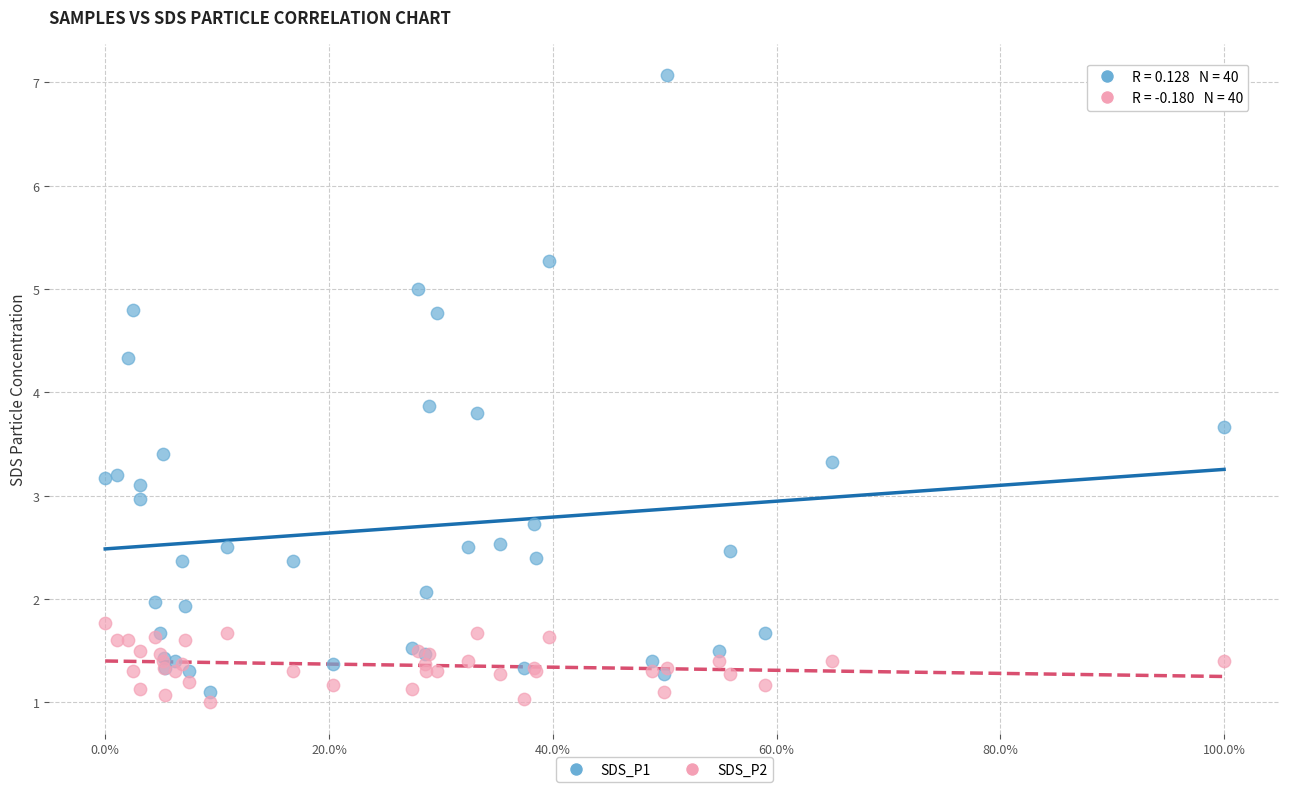

What is the X range (max minus min) for the scatter plot?

1.0